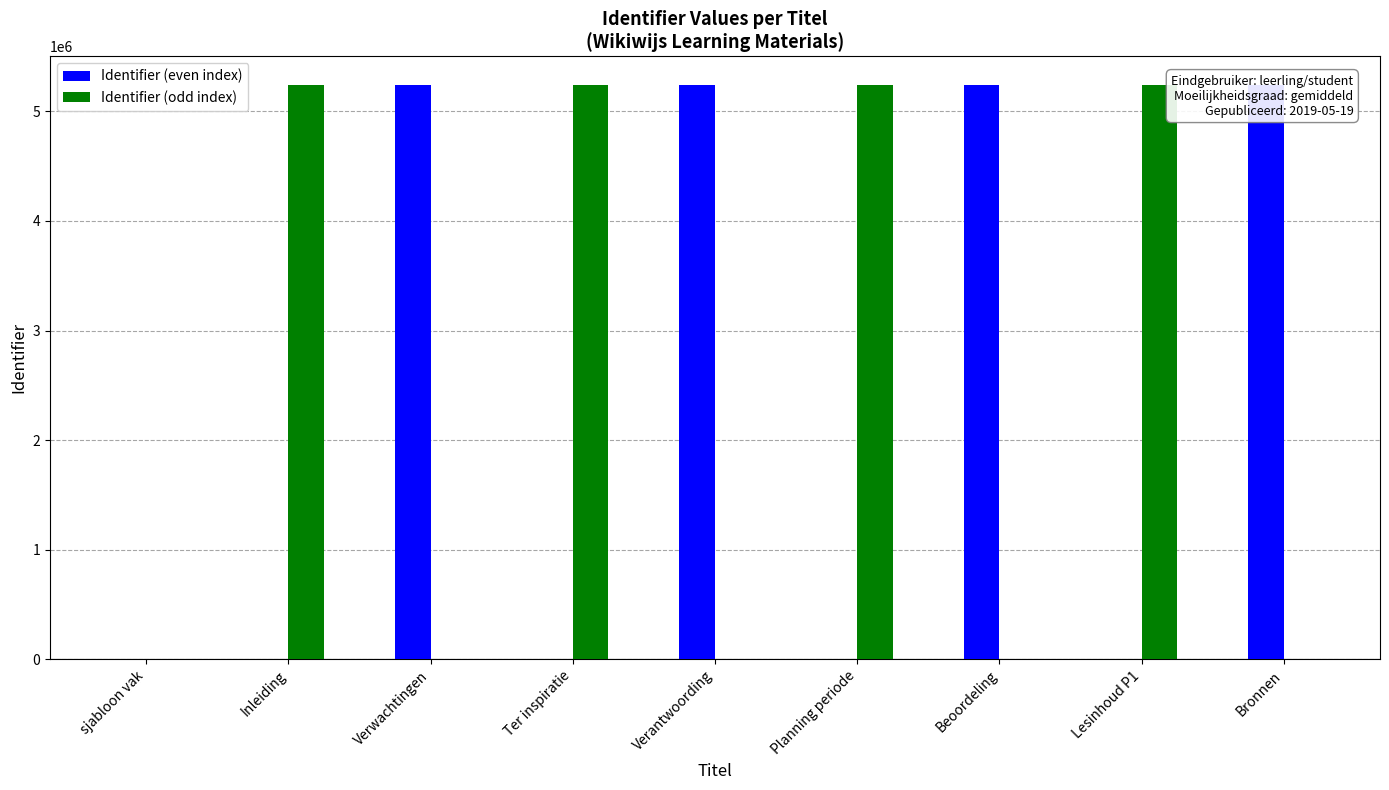

The value of Identifier (odd index) at Planning periode is 5239568. True or false?

True